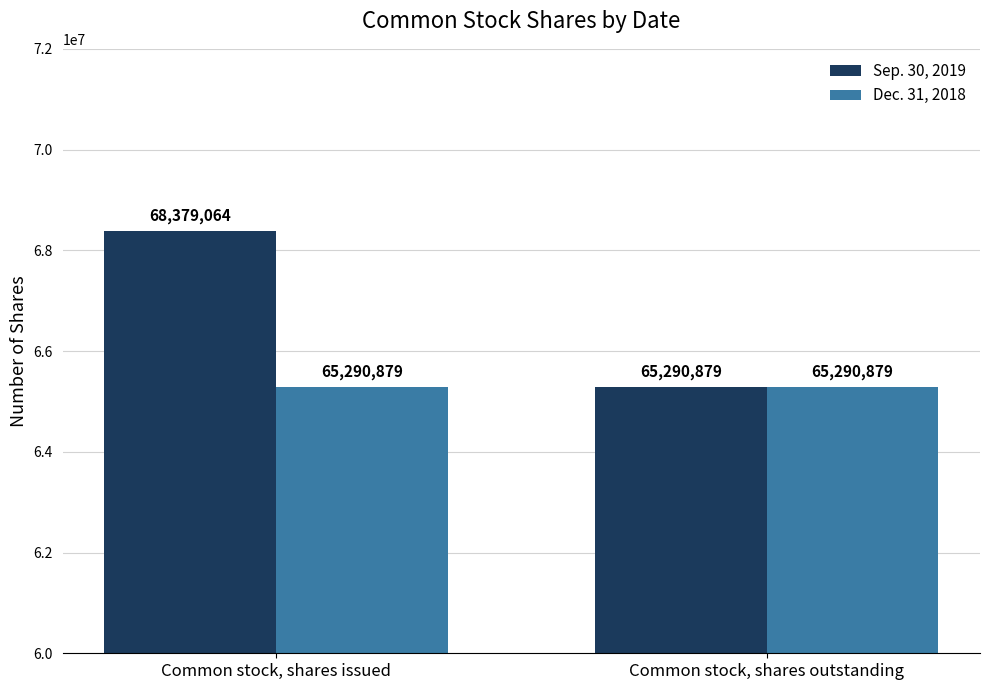

Are the bars grouped side by side (vs. stacked)?

Yes